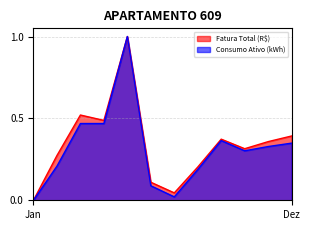

What value does the Consumo Ativo (kWh) series have at Junho?

0.1